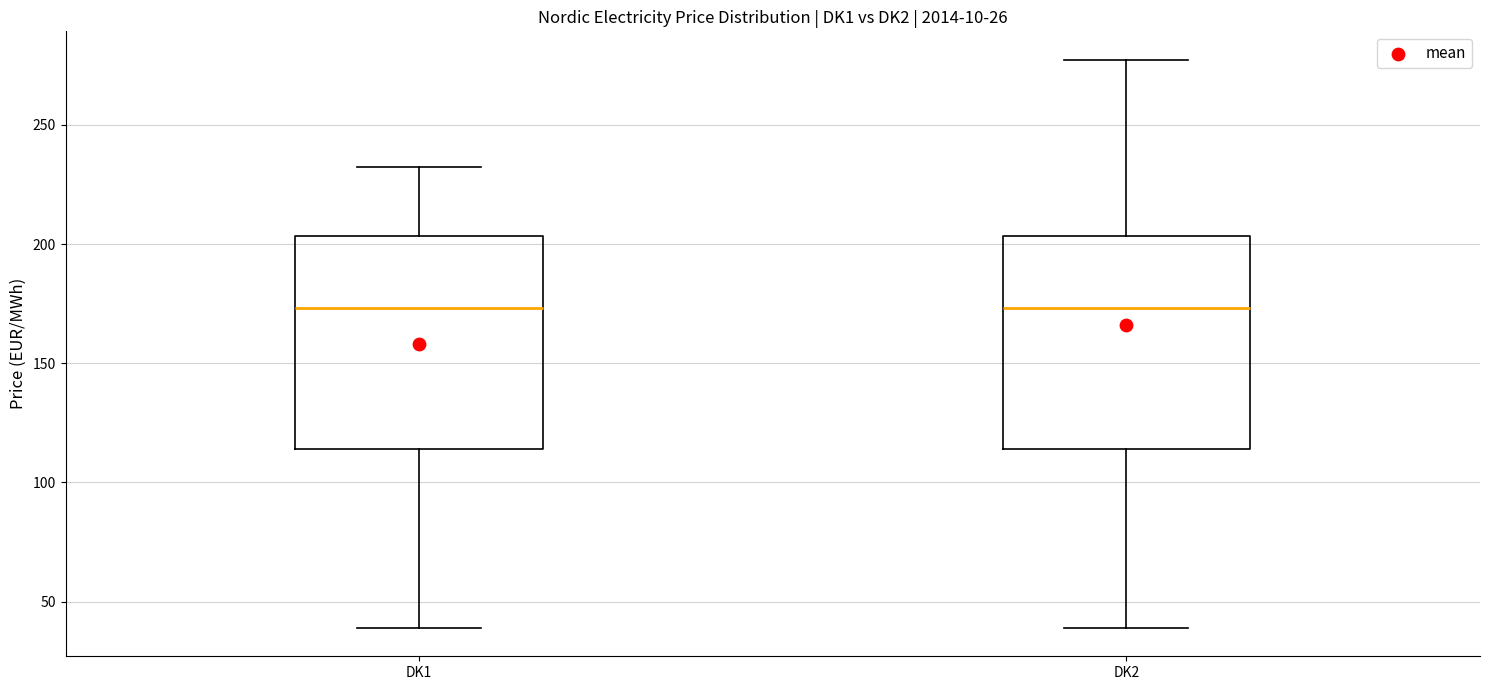

Where does the lower whisker of the box for DK1 end on the y-axis? The values are not printed on the chart, so give them approximately, as read against the axis.

40